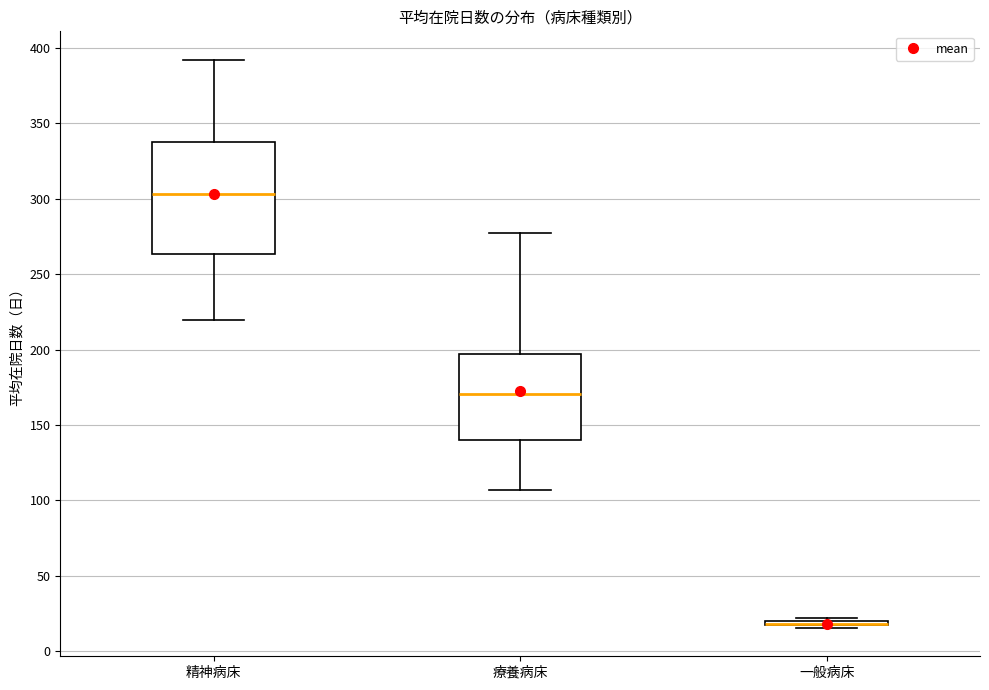

Where does the median line of the box for 精神病床 sit on the y-axis? The values are not printed on the chart, so give them approximately, as read against the axis.

305